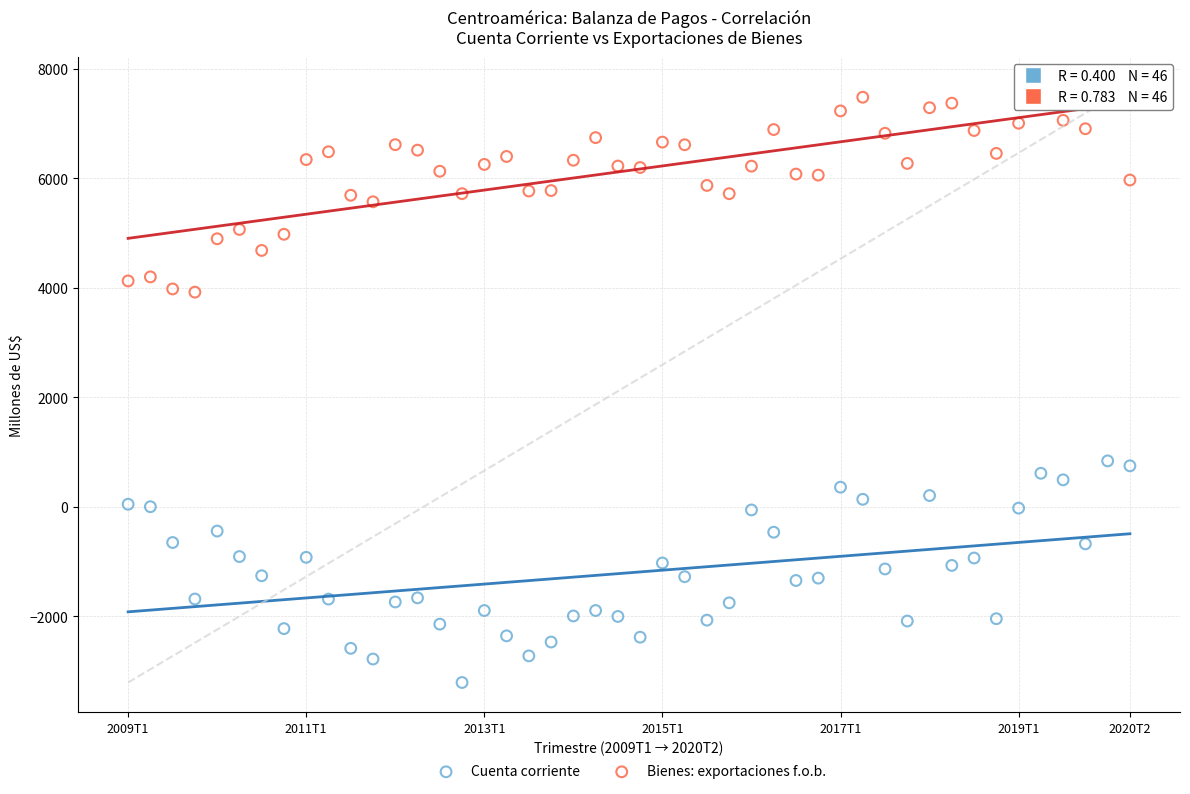

Which series contains the highest Y value?

Bienes: exportaciones f.o.b.